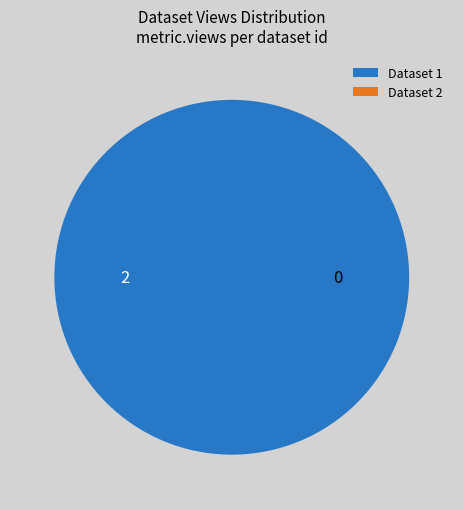

How many slices are in this pie chart?

2